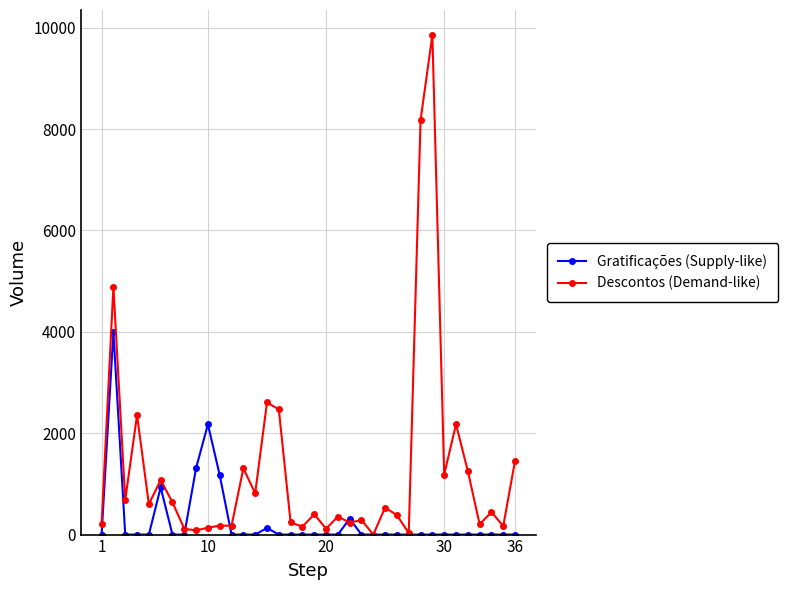

Is this an area chart (filled region under the line)?

No